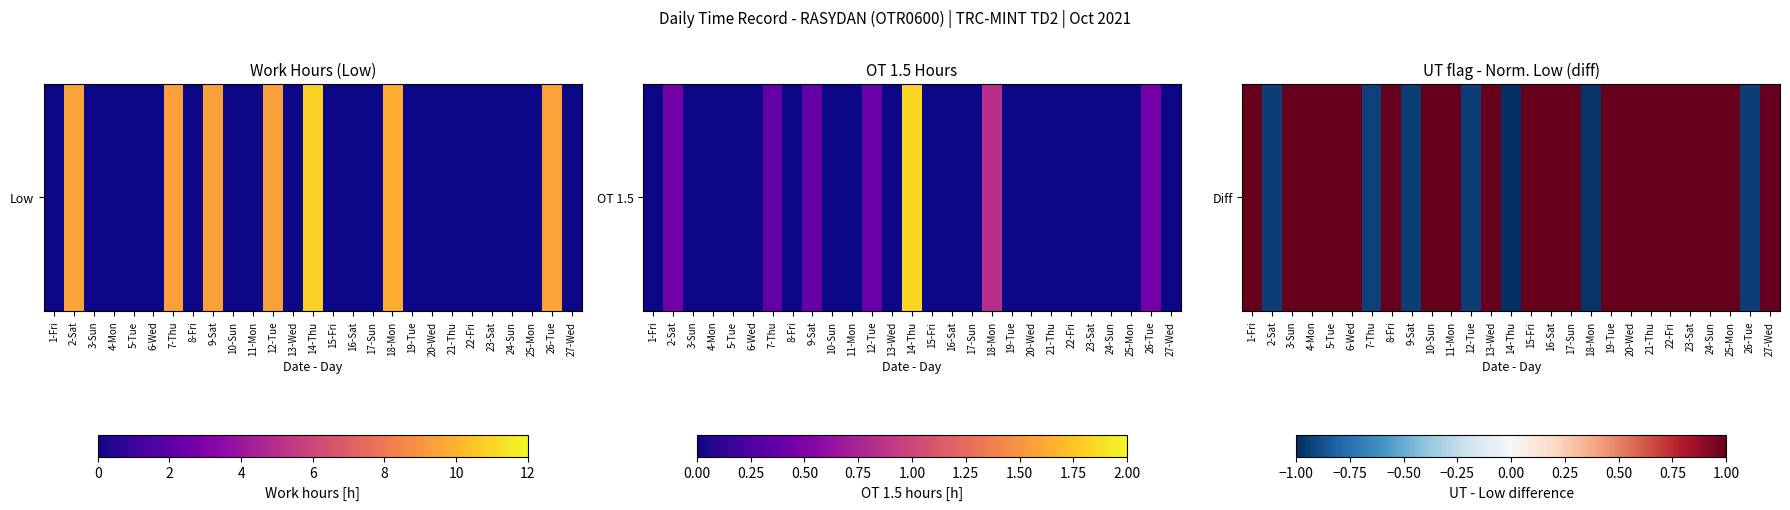

Reading left to right, what are all the values shown in this chart?

1.0	-0.9	1.0	1.0	1.0	1.0	-0.9	1.0	-0.9	1.0	1.0	-0.9	1.0	-1.1	1.0	1.0	1.0	-1.0	1.0	1.0	1.0	1.0	1.0	1.0	1.0	-0.9	1.0